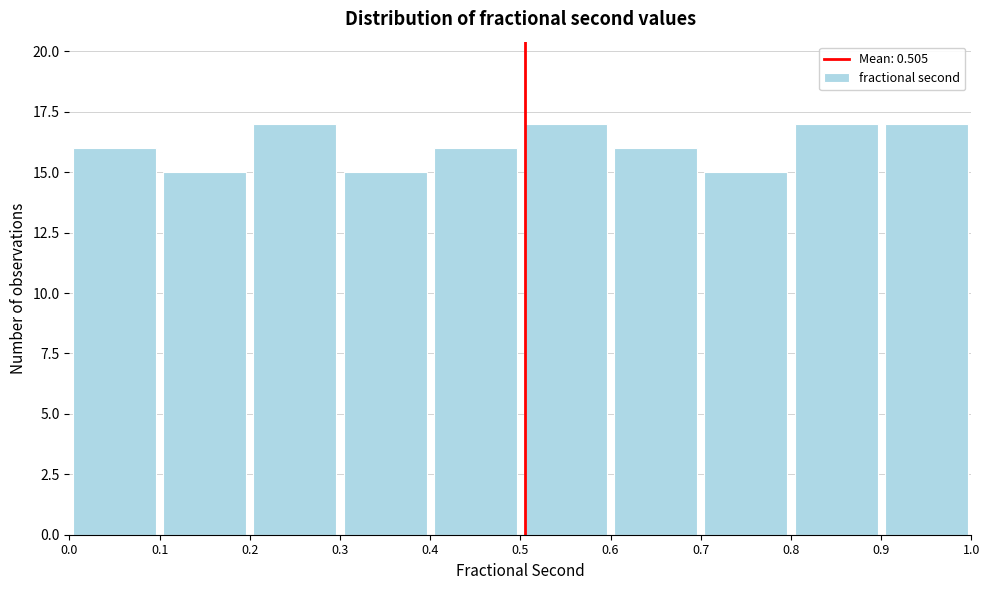

How tall is the bar that spans 0.0 to 0.1 on the x-axis? The values are not printed on the chart, so give them approximately, as read against the axis.

16